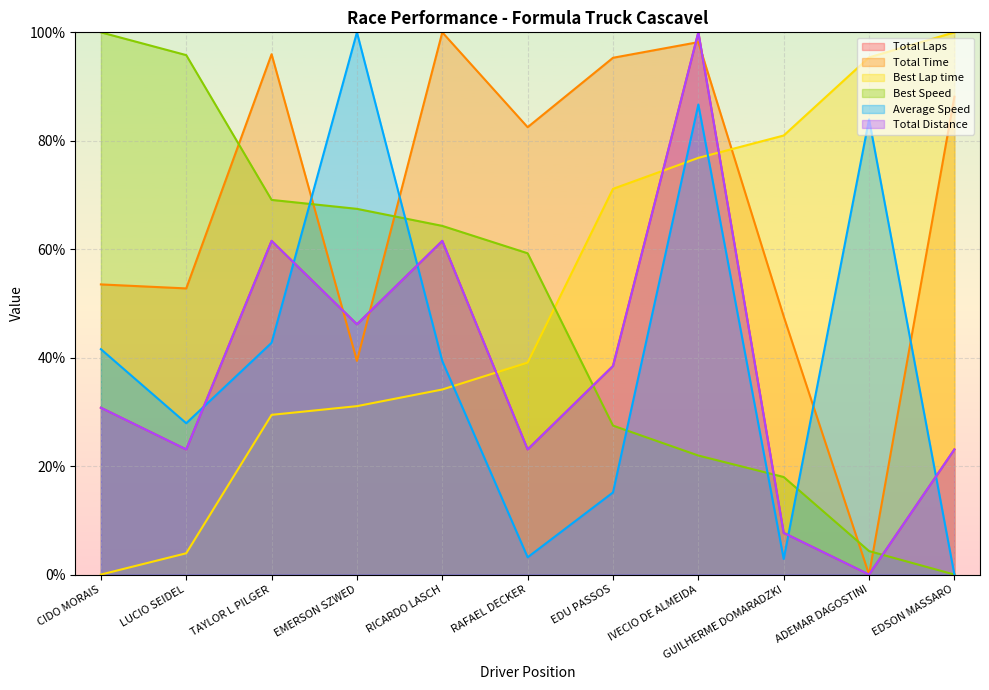

Where do Best Lap time and Total Time first cross each other?

IVECIO DE ALMEIDA and GUILHERME DOMARADZKI